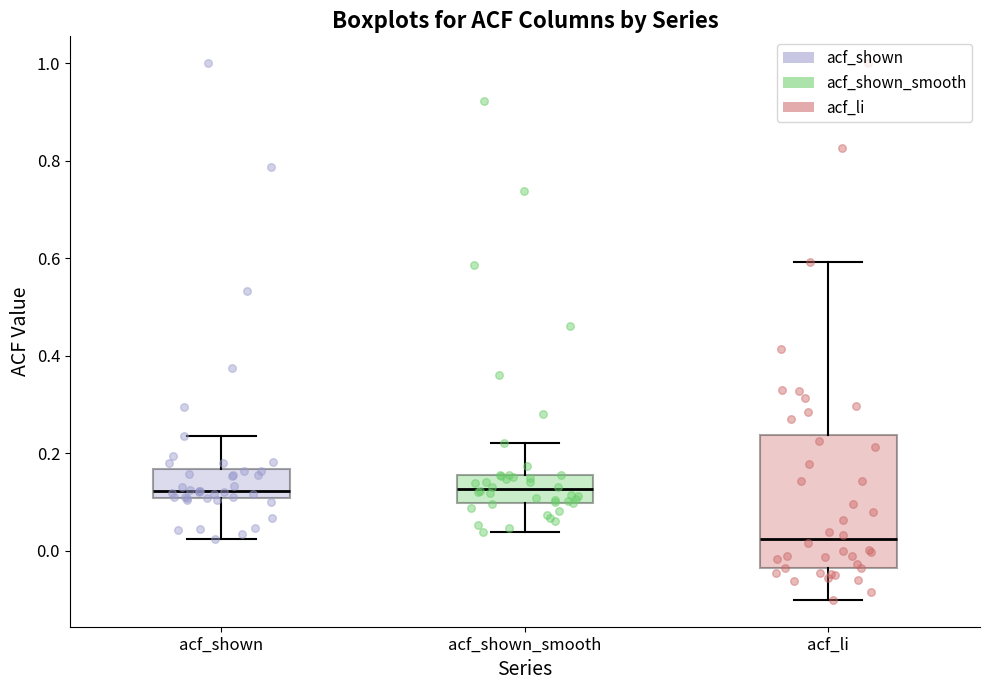

Comparing the boxes themselves (not the whiskers), which one is the tallest?

acf_li